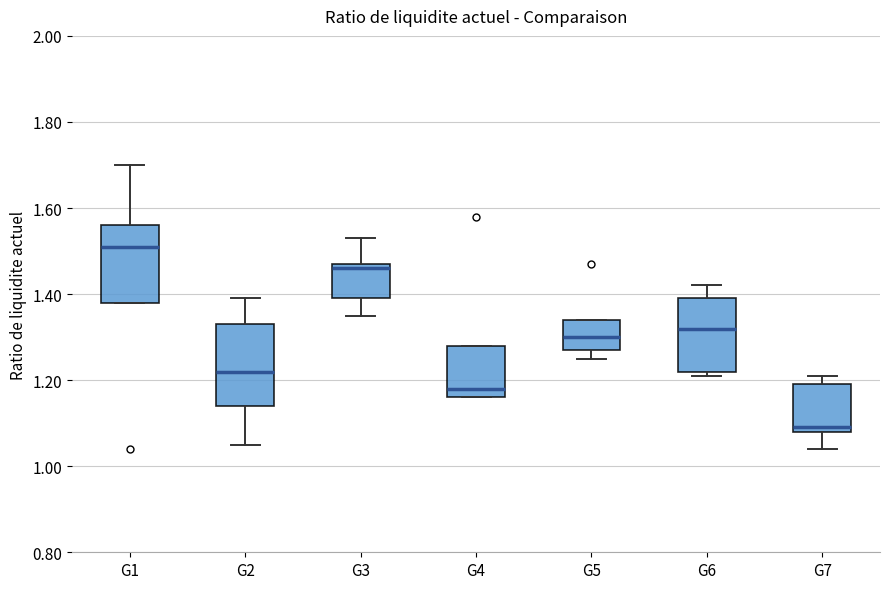

Where is the upper edge of the box for G3 on the y-axis? The values are not printed on the chart, so give them approximately, as read against the axis.

1.48